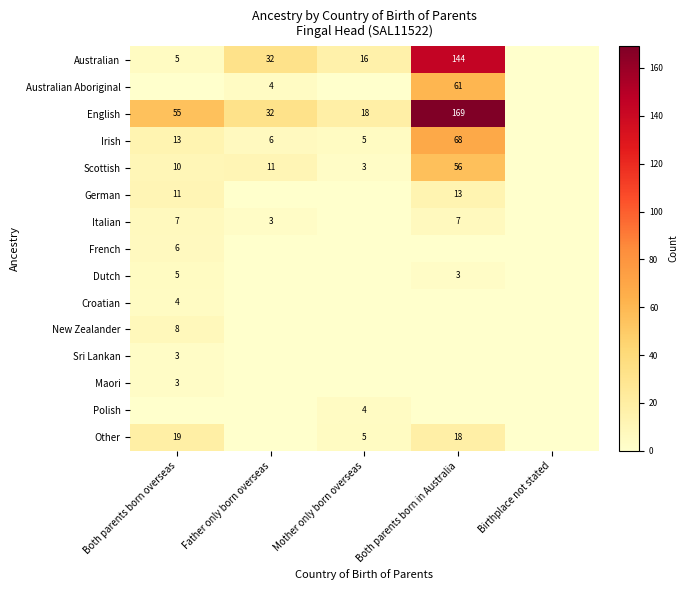

Which has a higher value, Mother only born overseas or Both parents born in Australia?

Both parents born in Australia